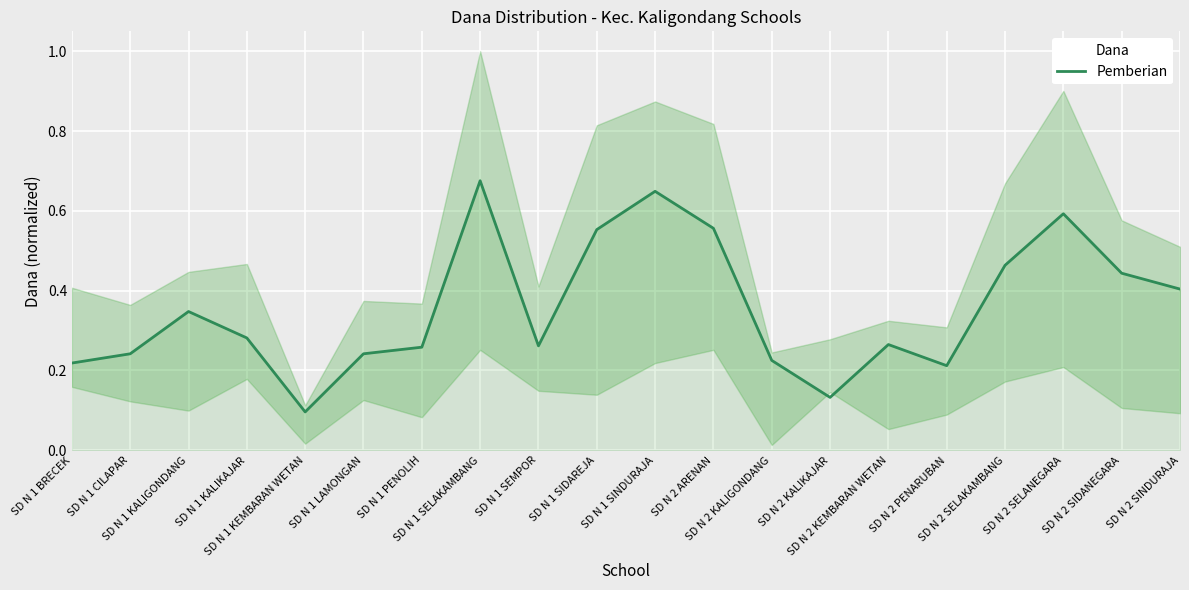

True or false: the data shows 0.4 at SD N 1 LAMONGAN.

False